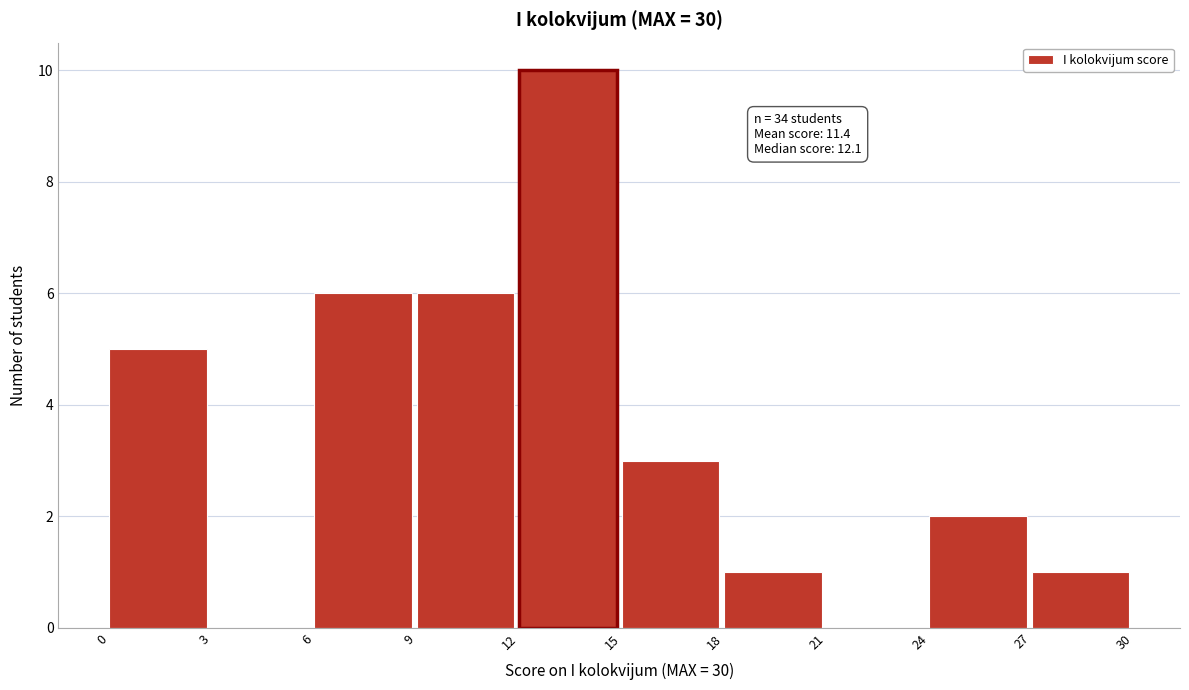

Over which range of the x-axis is the bar tallest?

12 to 15